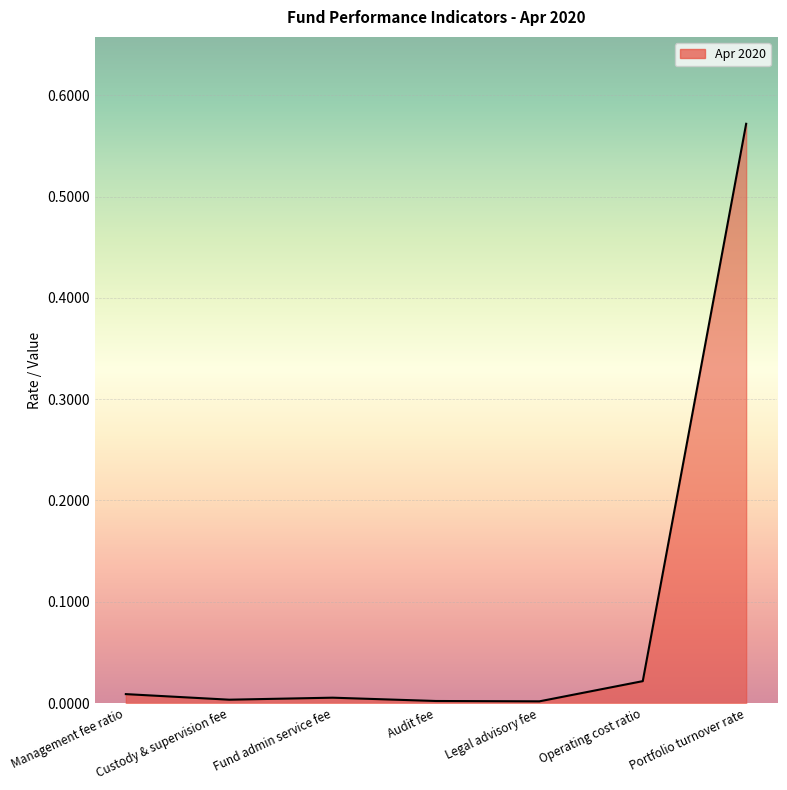

Which has a higher value, Portfolio turnover rate or Fund admin service fee?

Portfolio turnover rate